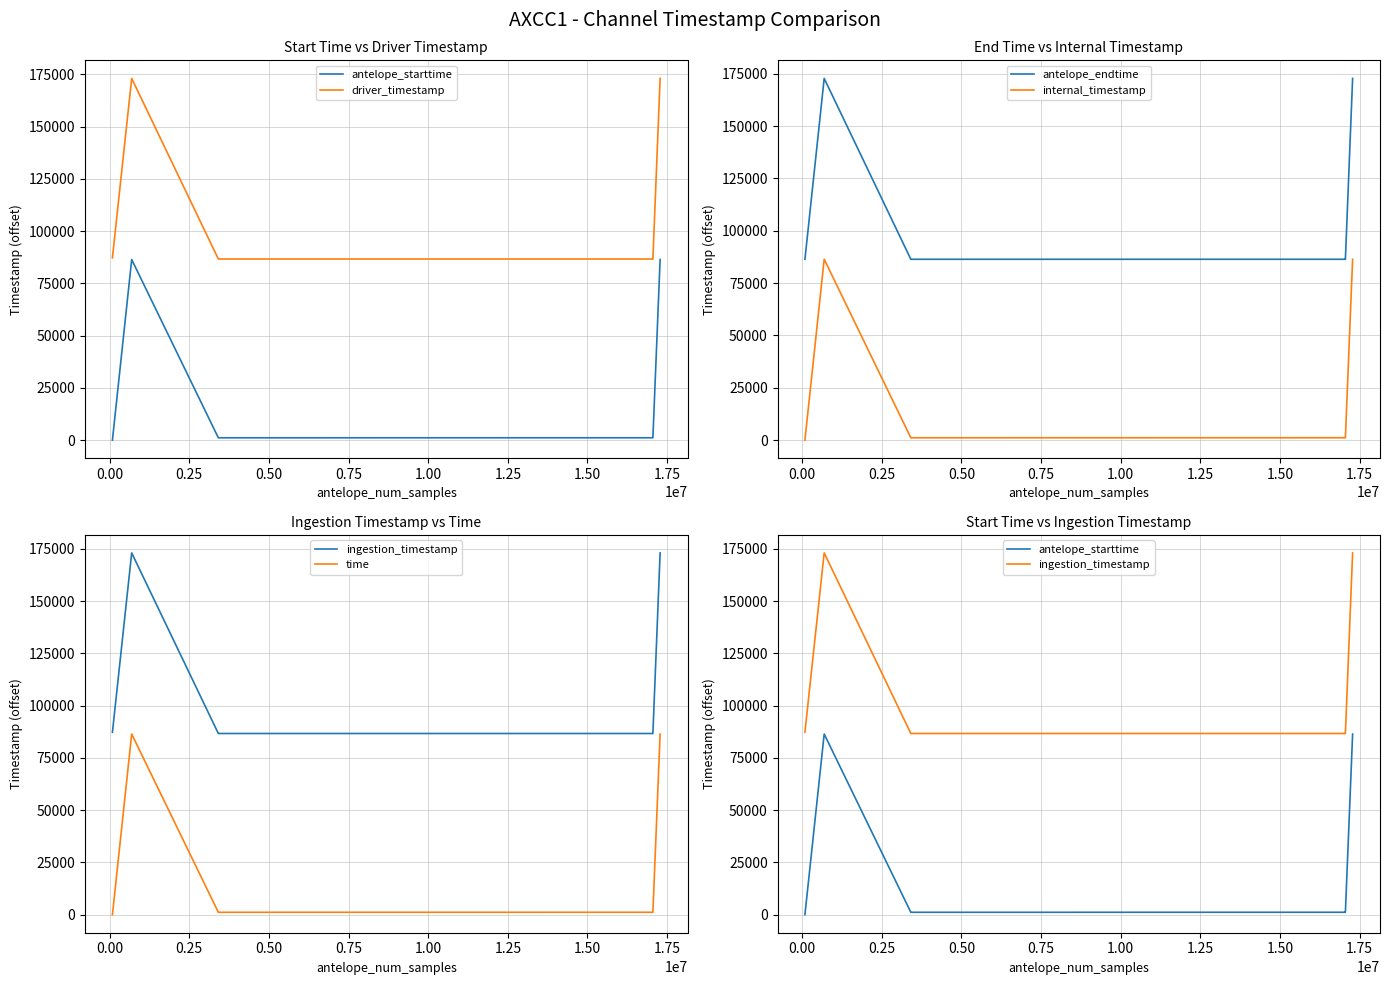

True or false: antelope_endtime and internal_timestamp cross at least once.

False